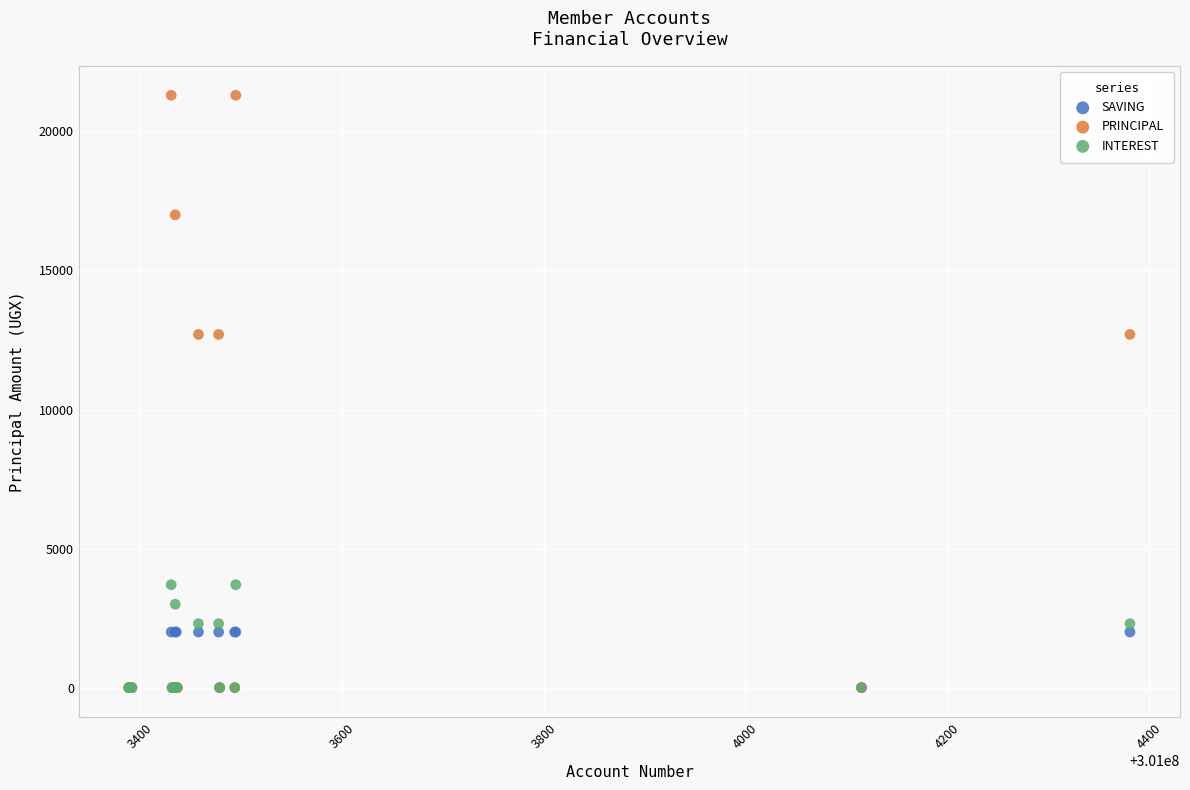

Which series reaches the maximum Y coordinate?

PRINCIPAL